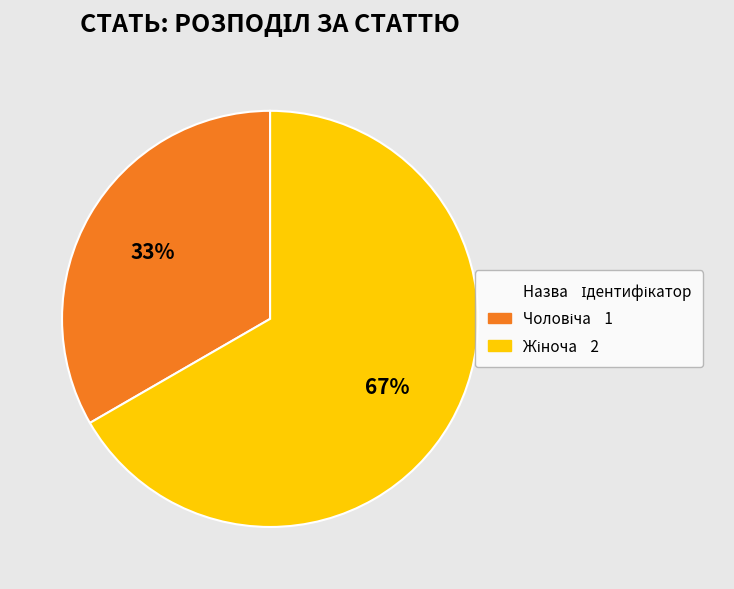

Is there any slice that represents more than half of the pie?

Yes